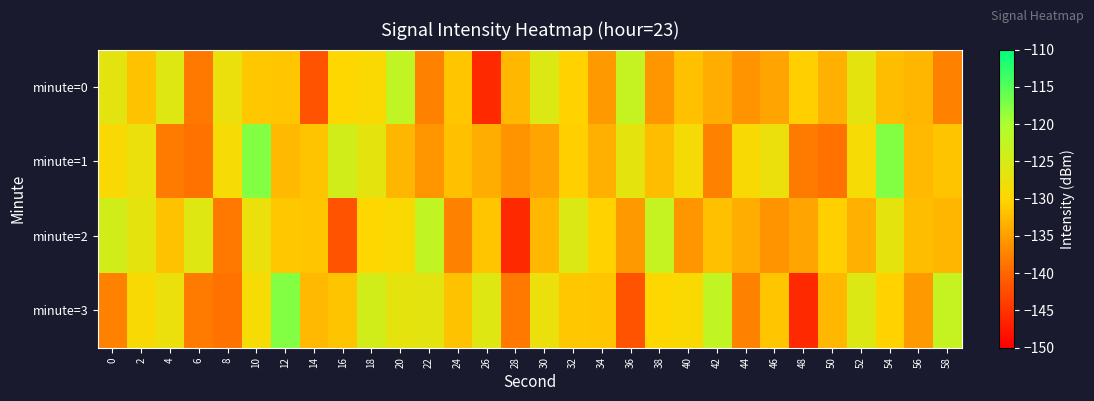

Reading left to right, what are all the values shown in this chart?

minute=0: 0=-126.7	2=-131.8	4=-126.0	6=-138.3	8=-127.6	10=-131.4	12=-131.5	14=-141.8	16=-130.0	18=-129.5	20=-122.5	22=-137.5	24=-131.4	26=-145.8	28=-132.8	30=-125.7	32=-130.3	34=-135.4	36=-122.8	38=-135.7	40=-132.0	42=-133.7	44=-135.9	46=-134.4	48=-130.7	50=-133.3	52=-127.0	54=-132.2	56=-132.8	58=-137.6
minute=1: 0=-129.3	2=-127.5	4=-138.0	6=-138.9	8=-129.0	10=-117.5	12=-132.5	14=-131.6	16=-124.3	18=-127.0	20=-132.8	22=-135.7	24=-132.0	26=-133.7	28=-135.9	30=-134.4	32=-130.7	34=-133.3	36=-127.0	38=-132.2	40=-128.8	42=-137.6	44=-129.3	46=-127.5	48=-138.0	50=-138.9	52=-129.0	54=-117.5	56=-132.5	58=-131.6
minute=2: 0=-124.3	2=-127.0	4=-131.8	6=-126.0	8=-138.3	10=-127.6	12=-131.4	14=-131.5	16=-141.8	18=-130.0	20=-129.5	22=-122.5	24=-137.5	26=-131.4	28=-145.8	30=-132.8	32=-125.7	34=-130.3	36=-135.4	38=-122.8	40=-135.7	42=-132.0	44=-133.7	46=-135.9	48=-134.4	50=-130.7	52=-133.3	54=-127.0	56=-132.2	58=-132.8
minute=3: 0=-137.6	2=-129.3	4=-127.5	6=-138.0	8=-138.9	10=-129.0	12=-117.5	14=-132.5	16=-131.6	18=-124.3	20=-127.0	22=-126.7	24=-131.8	26=-126.0	28=-138.3	30=-127.6	32=-131.4	34=-131.5	36=-141.8	38=-130.0	40=-129.5	42=-122.5	44=-137.5	46=-131.4	48=-145.8	50=-132.8	52=-125.7	54=-130.3	56=-135.4	58=-122.8